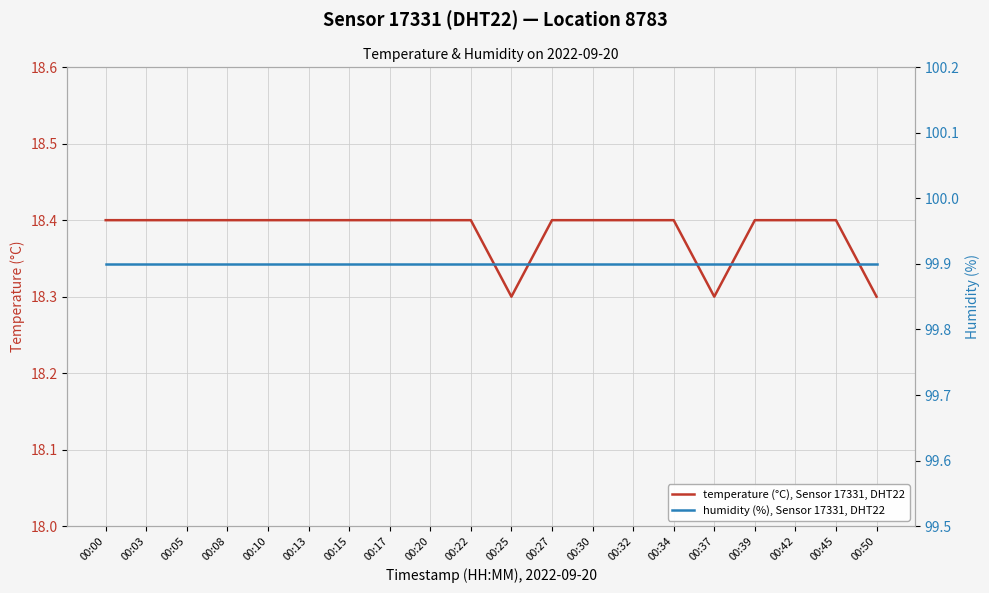

Reading left to right, list all the values displayed in this chart.

temperature (°C), Sensor 17331, DHT22: 00:00=18.4	00:03=18.4	00:05=18.4	00:08=18.4	00:10=18.4	00:13=18.4	00:15=18.4	00:17=18.4	00:20=18.4	00:22=18.4	00:25=18.3	00:27=18.4	00:30=18.4	00:32=18.4	00:34=18.4	00:37=18.3	00:39=18.4	00:42=18.4	00:45=18.4	00:50=18.3
humidity (%), Sensor 17331, DHT22: 00:00=99.9	00:03=99.9	00:05=99.9	00:08=99.9	00:10=99.9	00:13=99.9	00:15=99.9	00:17=99.9	00:20=99.9	00:22=99.9	00:25=99.9	00:27=99.9	00:30=99.9	00:32=99.9	00:34=99.9	00:37=99.9	00:39=99.9	00:42=99.9	00:45=99.9	00:50=99.9